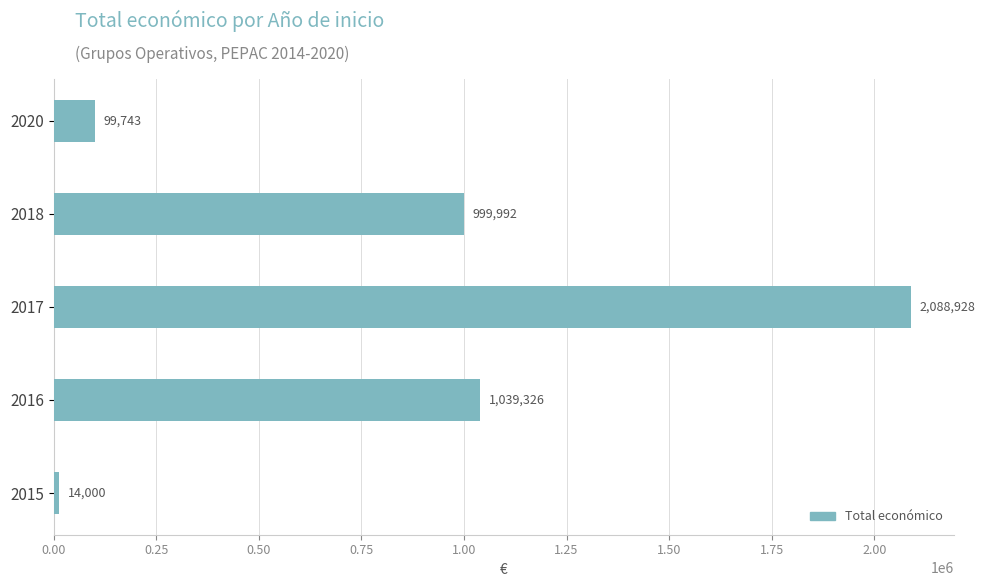

At which label is the value closest to 1051464?

2016